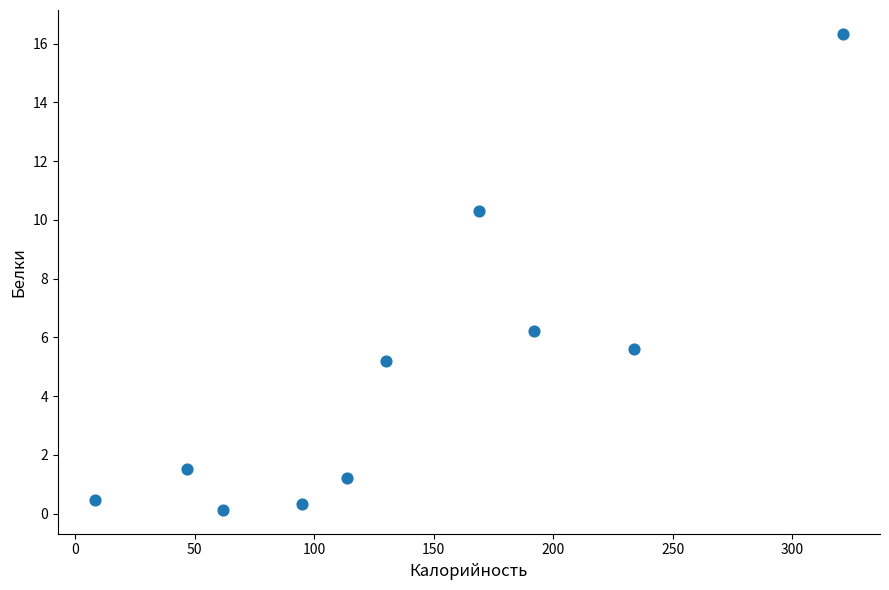

What is the range of X values (max minus min)?

312.6